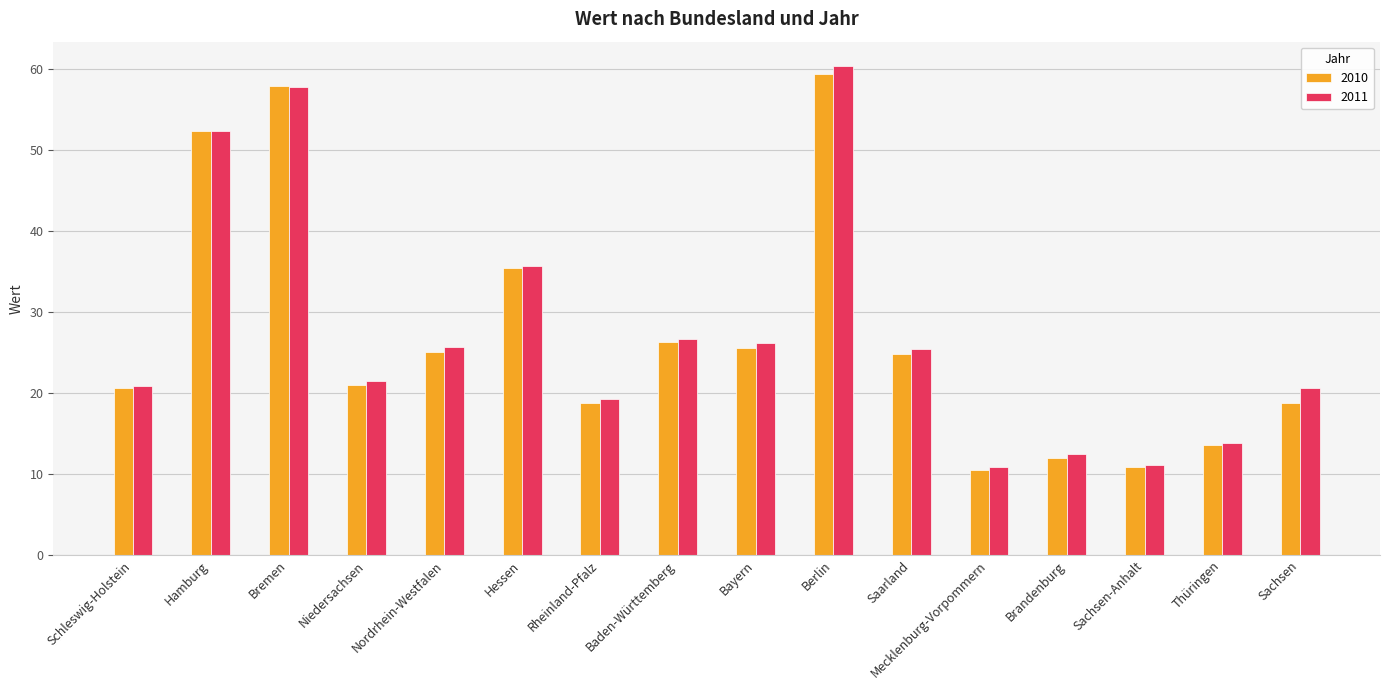

How many data points does each series have?

16